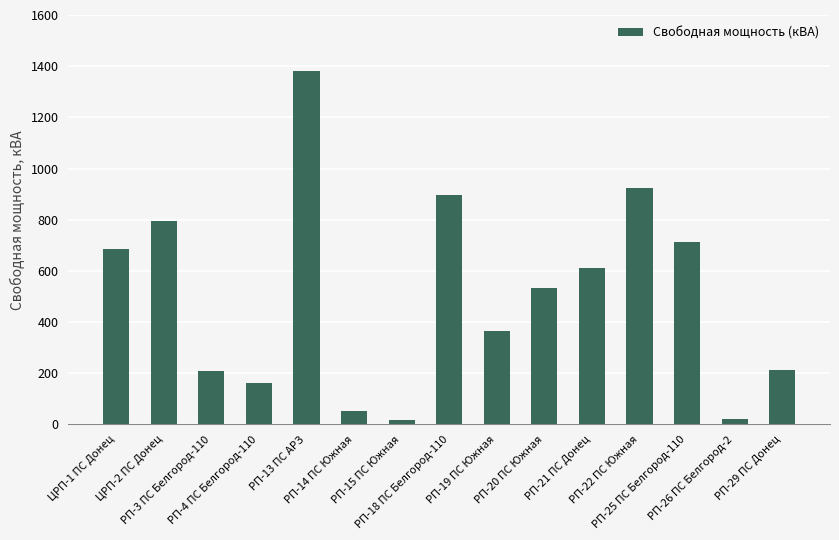

What is the label of the 6th bar from the left?

РП-14 ПС Южная